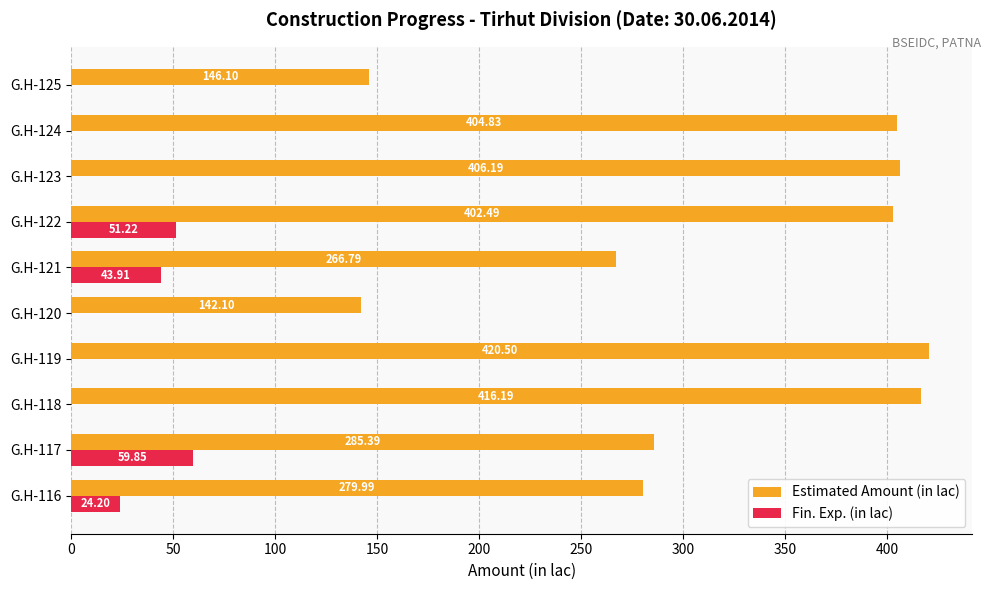

What is the total value across all series at G.H-119?

420.5